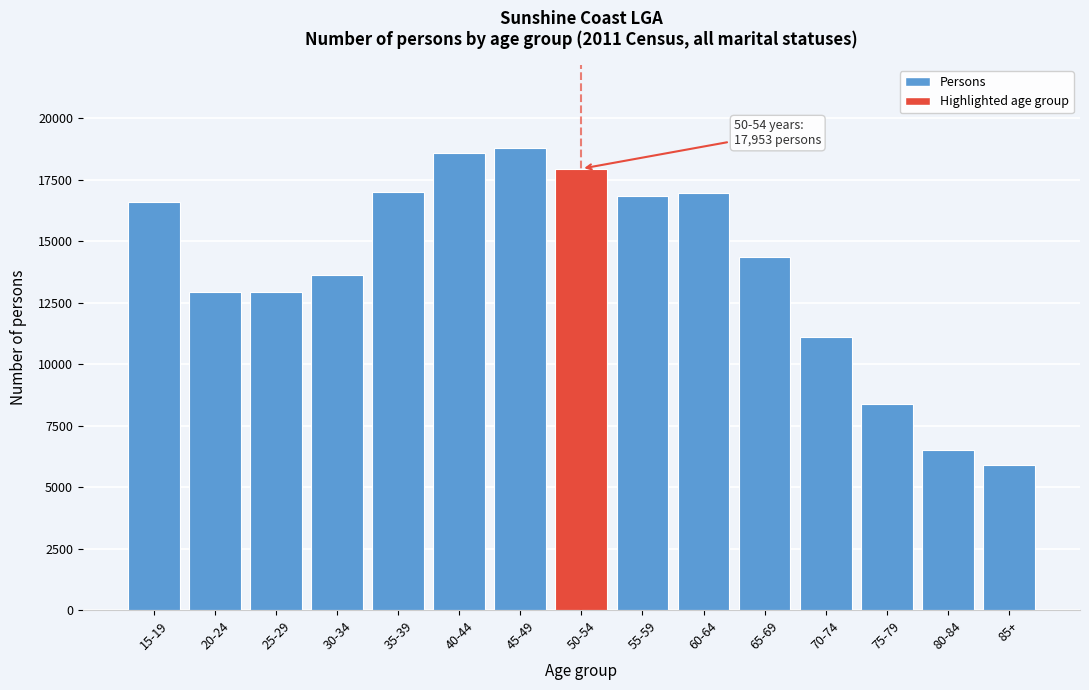

Which has a higher value, 65-69 or 70-74?

65-69